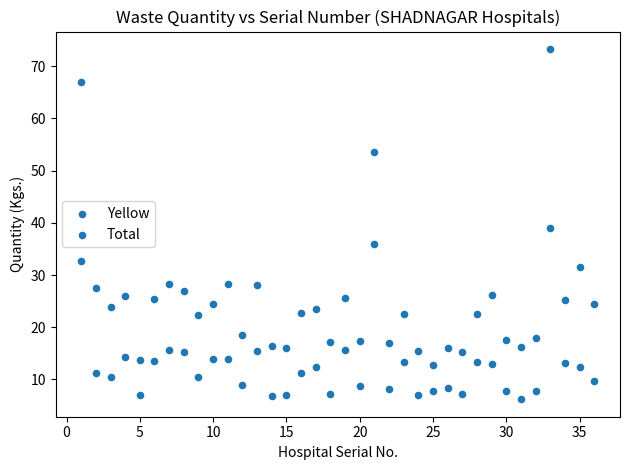

Count the number of points in this scatter plot.

72